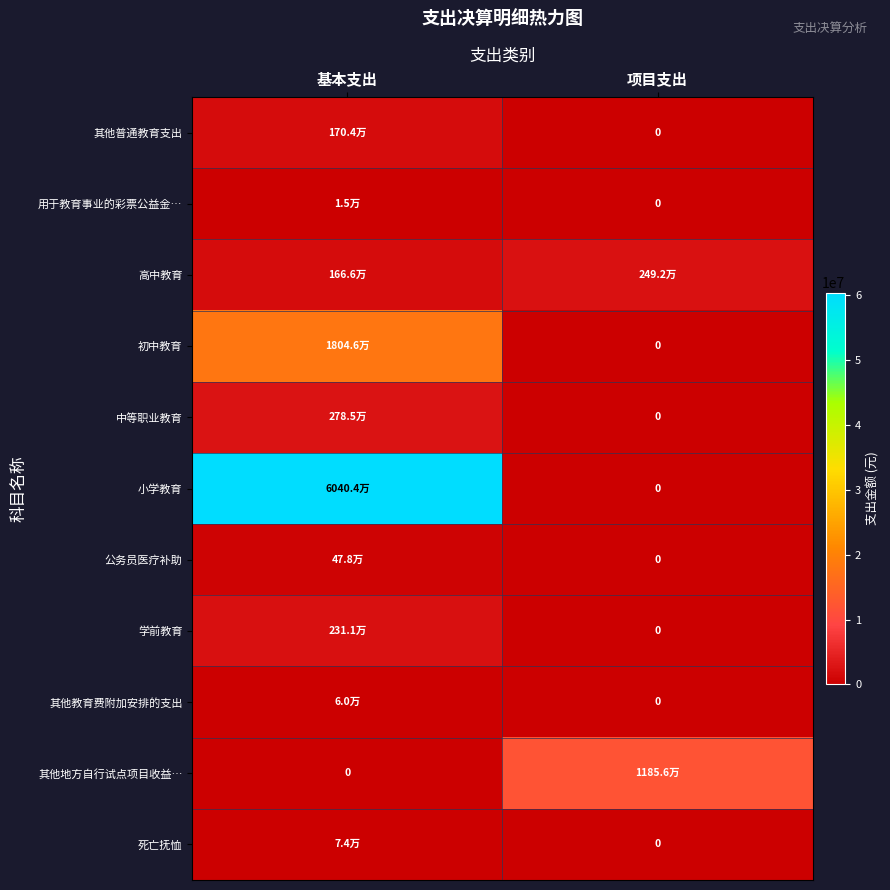

The value of 中等职业教育 at 基本支出 is 2785400.0. True or false?

True